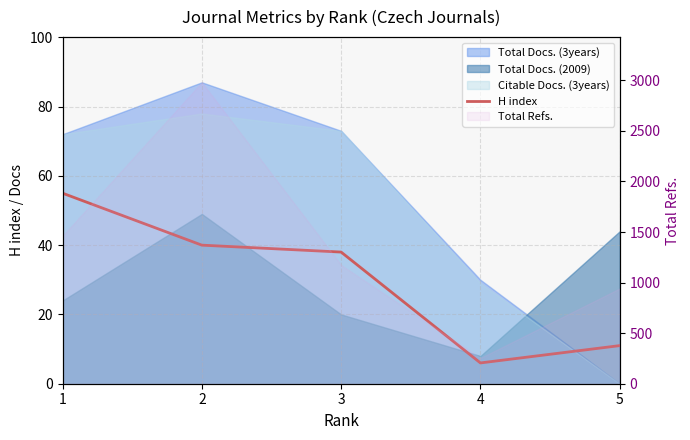

What is the sum of all values?

150